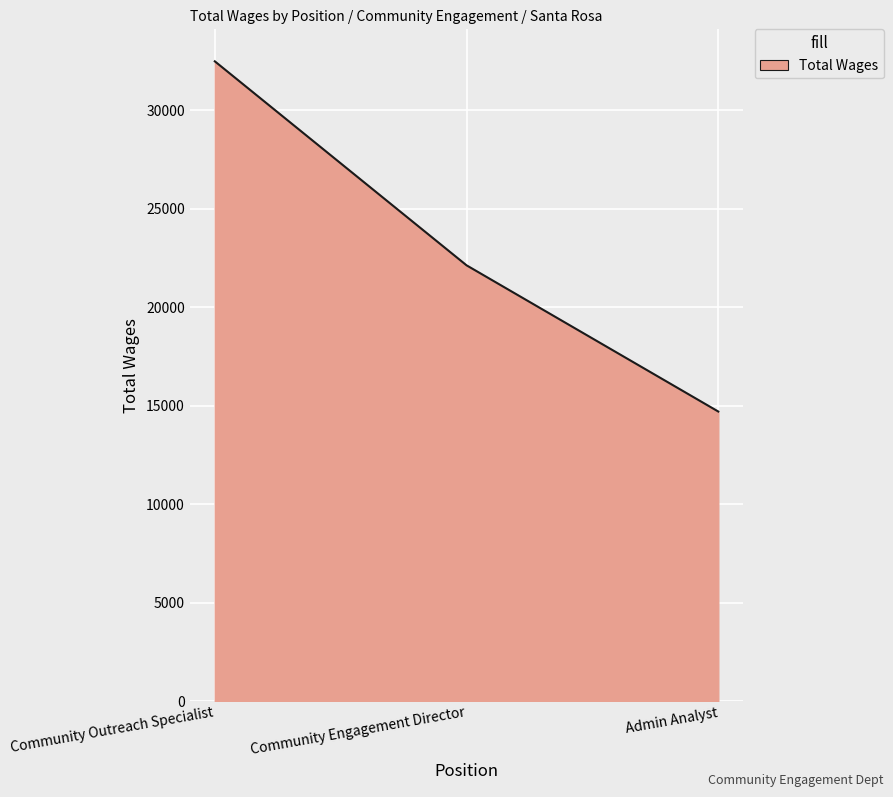

How many series are shown in this chart?

1